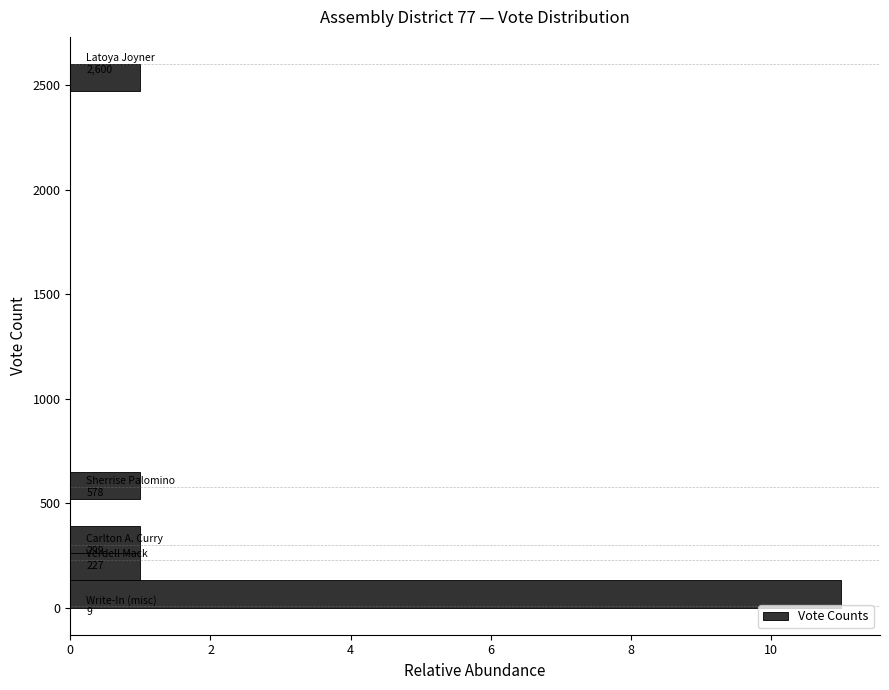

Around what value on the y-axis is the longest bar? Give the approximate position of its centre, as read against the axis.

50